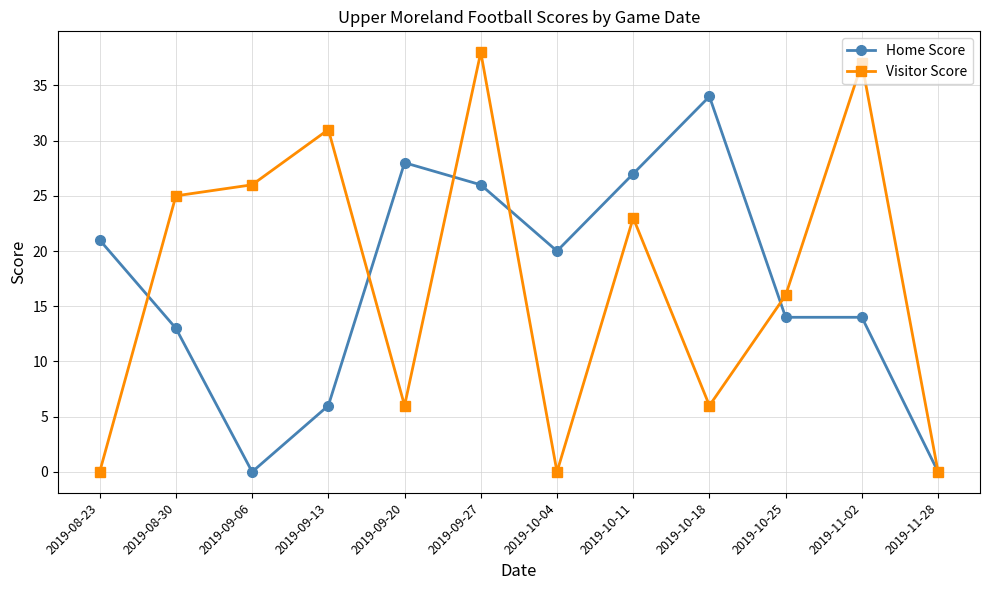

What is the difference between the highest and lowest values at 2019-10-04?

20